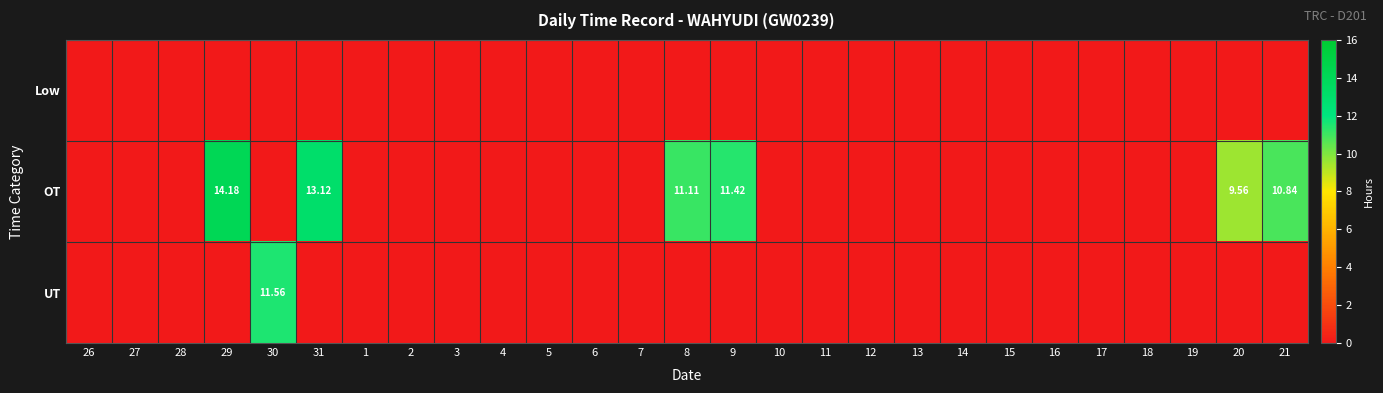

Where is OT nearest to the value 7?

20